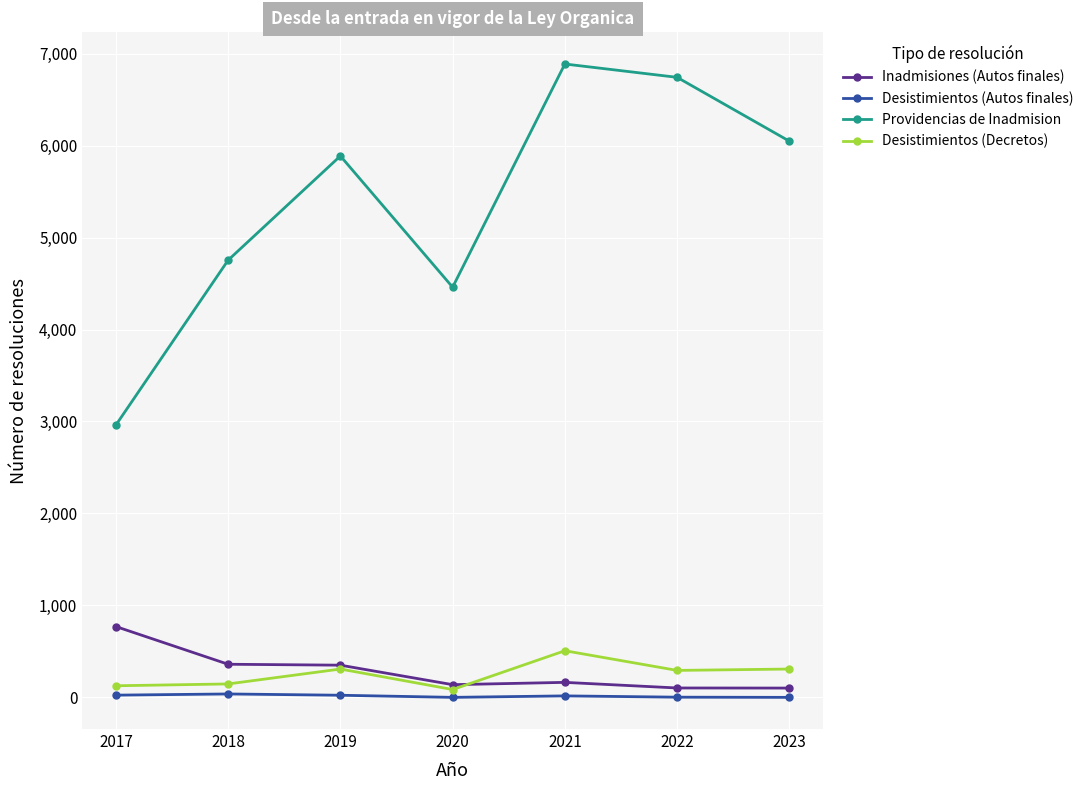

Does the chart have visible grid lines?

Yes